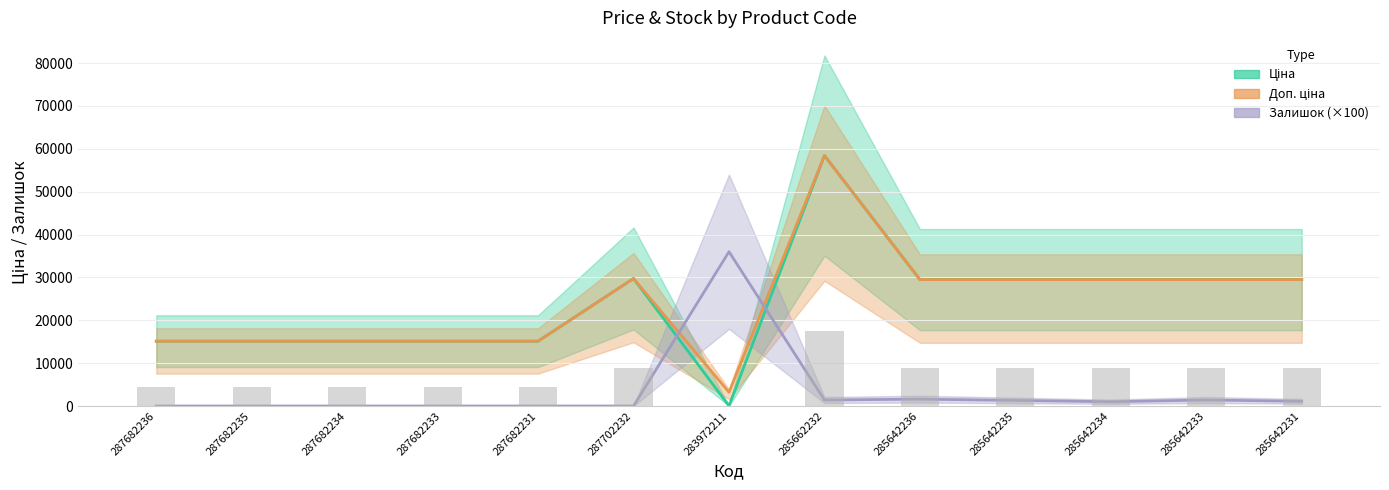

Which has a higher value, 287682236 or 285642236?

285642236